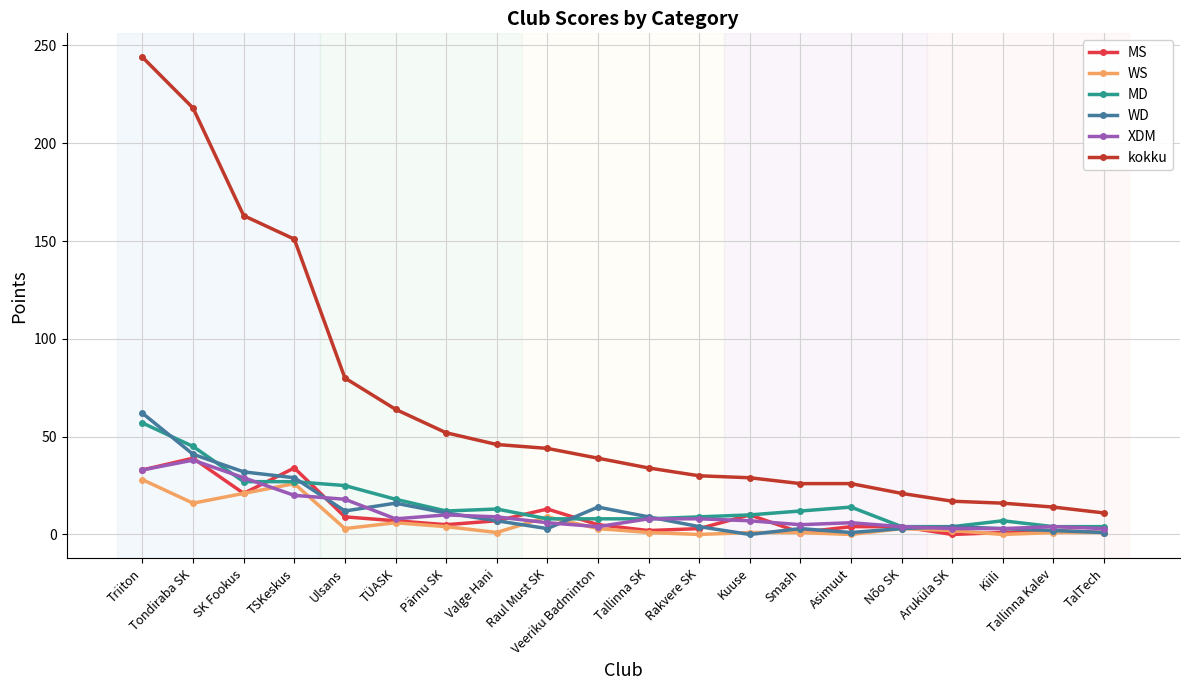

What is the sum of all WD values?

257